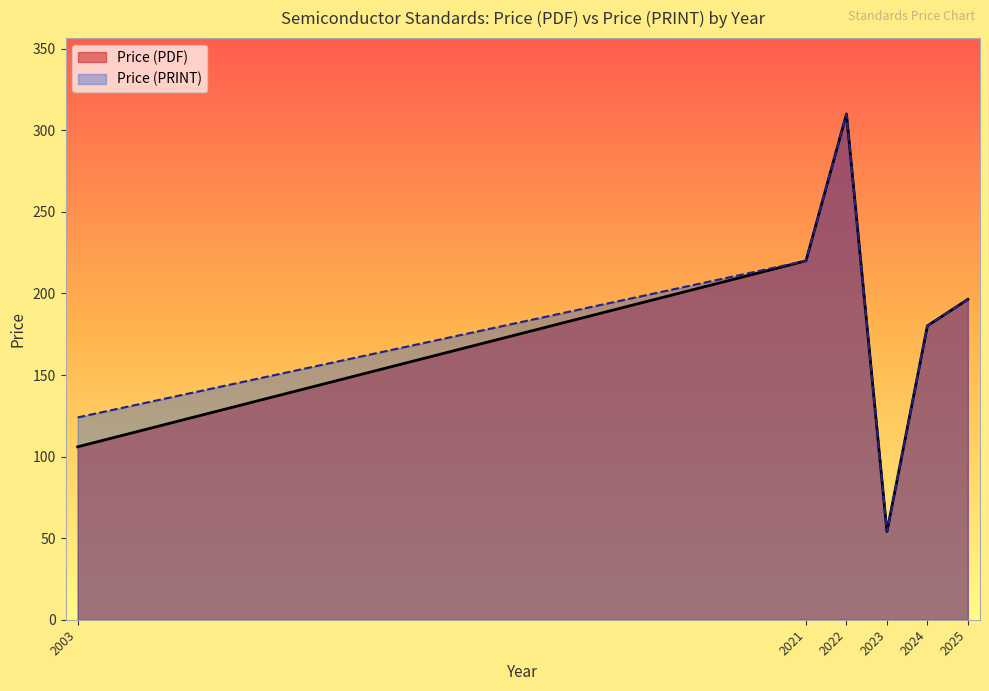

Reading left to right, what are all the values shown in this chart?

Price (PDF): 106.0	220.0	310.0	54.0	180.1	196.4
Price (PRINT): 124.0	220.0	310.0	54.0	180.1	196.4